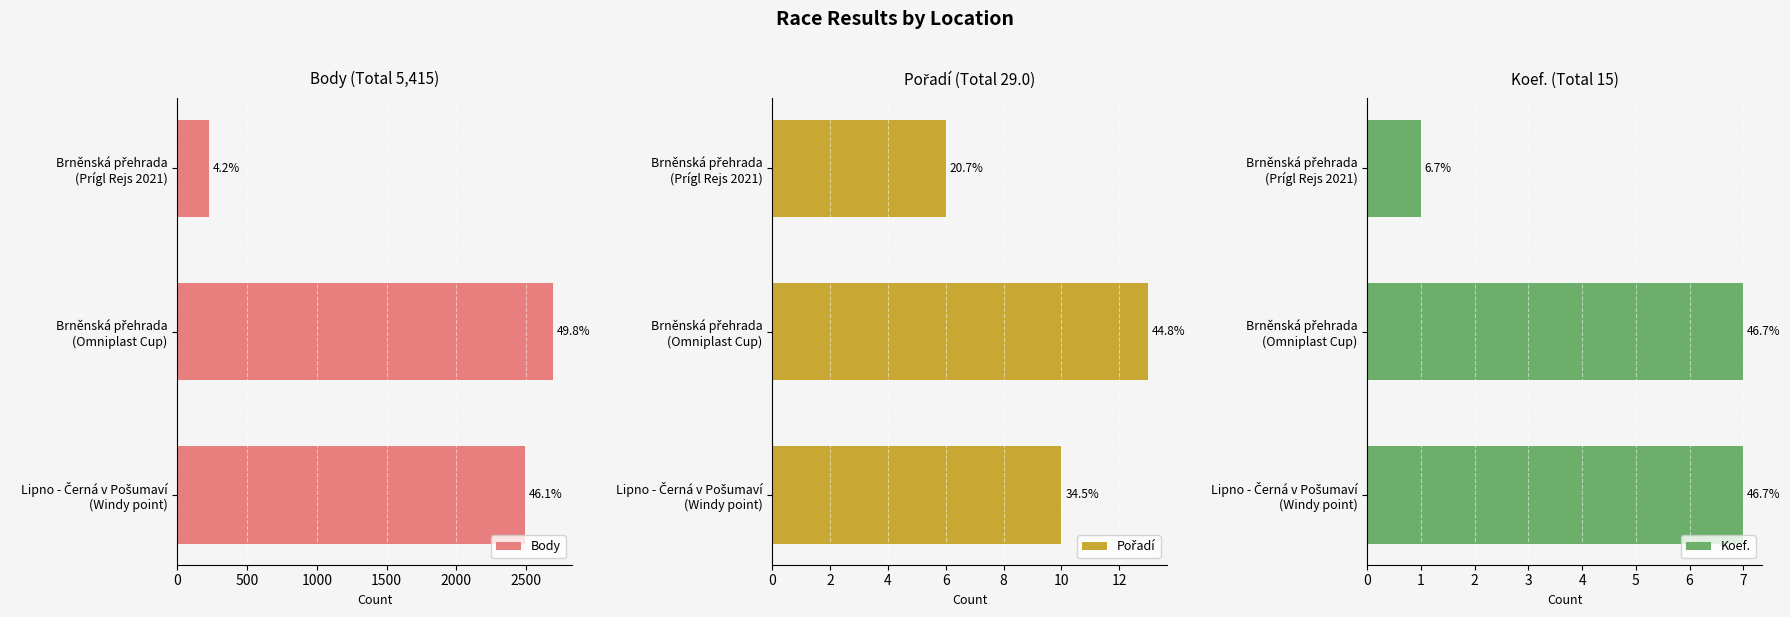

Reading left to right, list all the values displayed in this chart.

Body: 226	2695	2494
Pořadí: 6	13	10
Koef.: 1	7	7